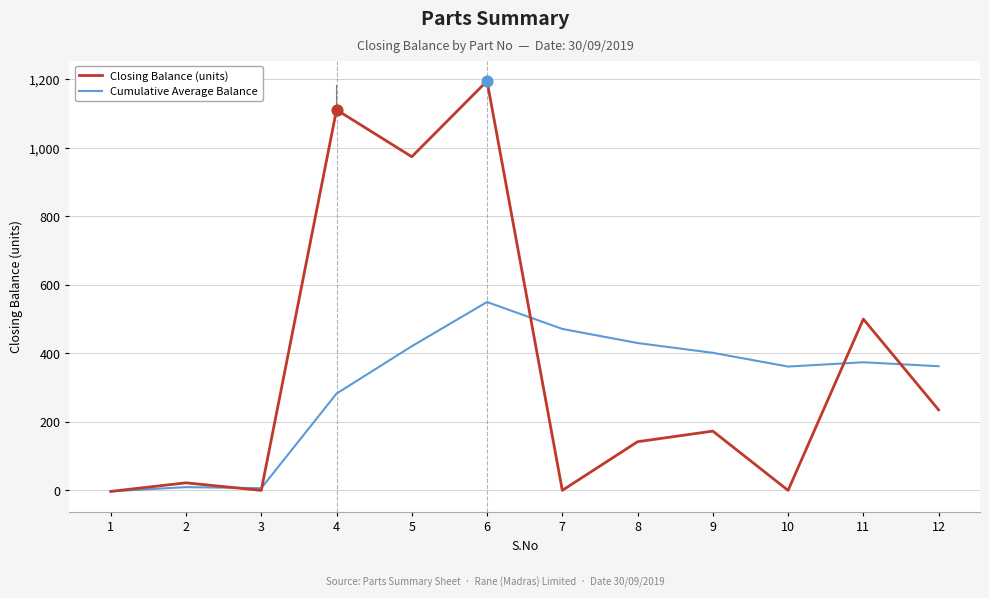

What are all the series names shown in the legend?

Closing Balance (units), Cumulative Average Balance